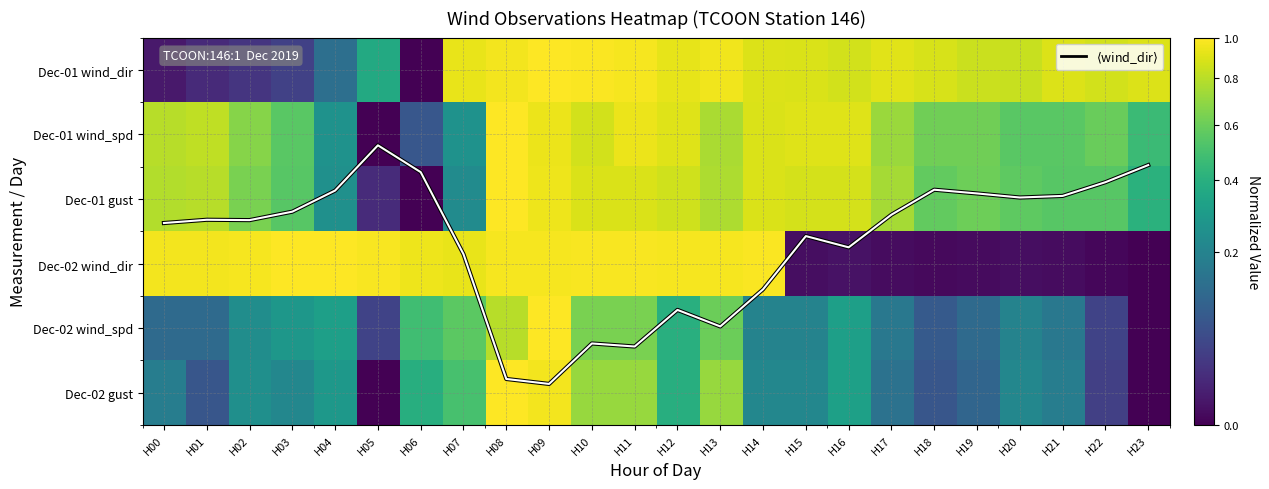

Rank the categories by Dec-01 wind_dir value from highest to lowest.

H09, H10, H11, H08, H13, H07, H12, H17, H21, H23, H14, H15, H18, H16, H22, H19, H20, H05, H04, H03, H02, H01, H00, H06